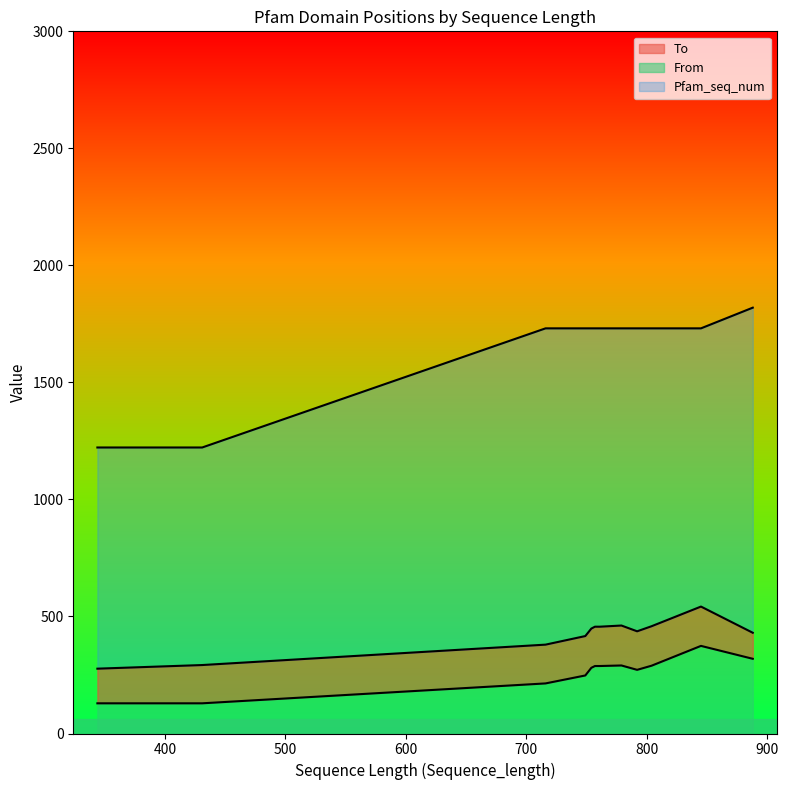

What is the highest value of the From series?

374.3